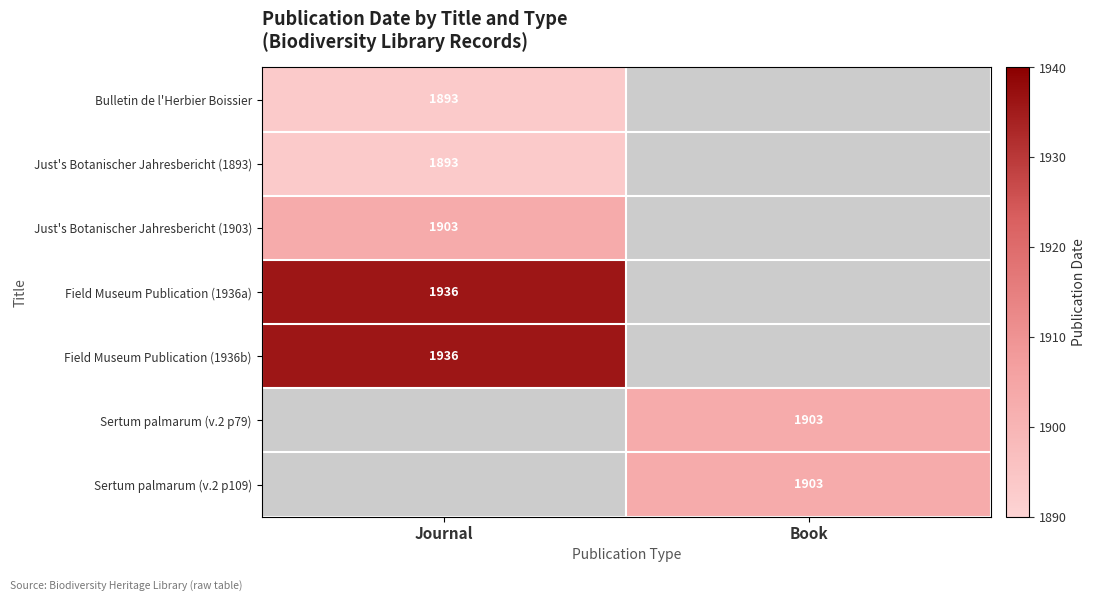

The value of Bulletin de l'Herbier Boissier at Journal is 1893. True or false?

True